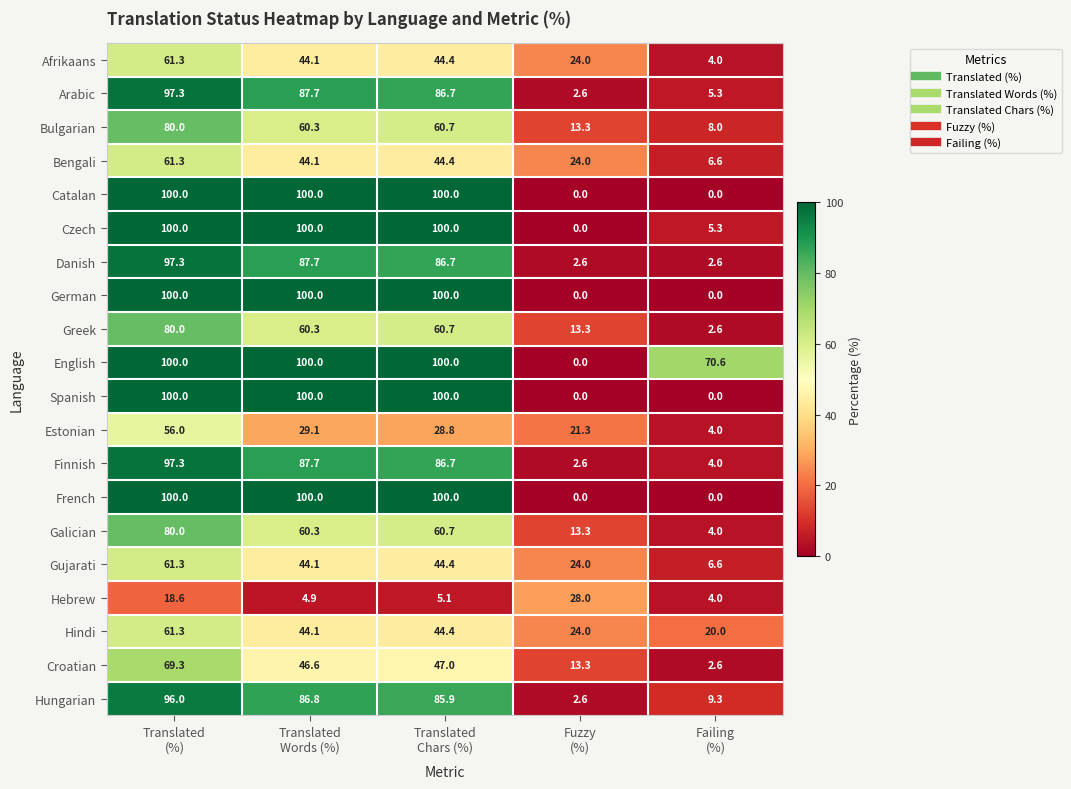

At how many categories does at least one series exceed 89?

3